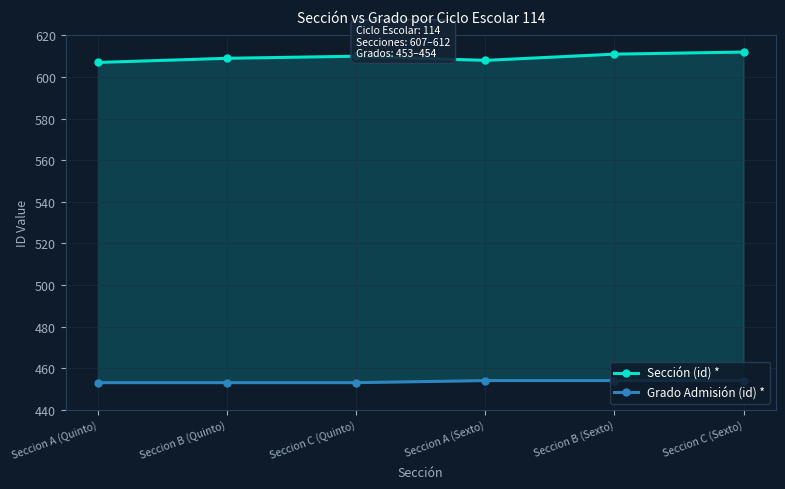

What is the label of the 2nd point from the left?

Seccion B (Quinto)